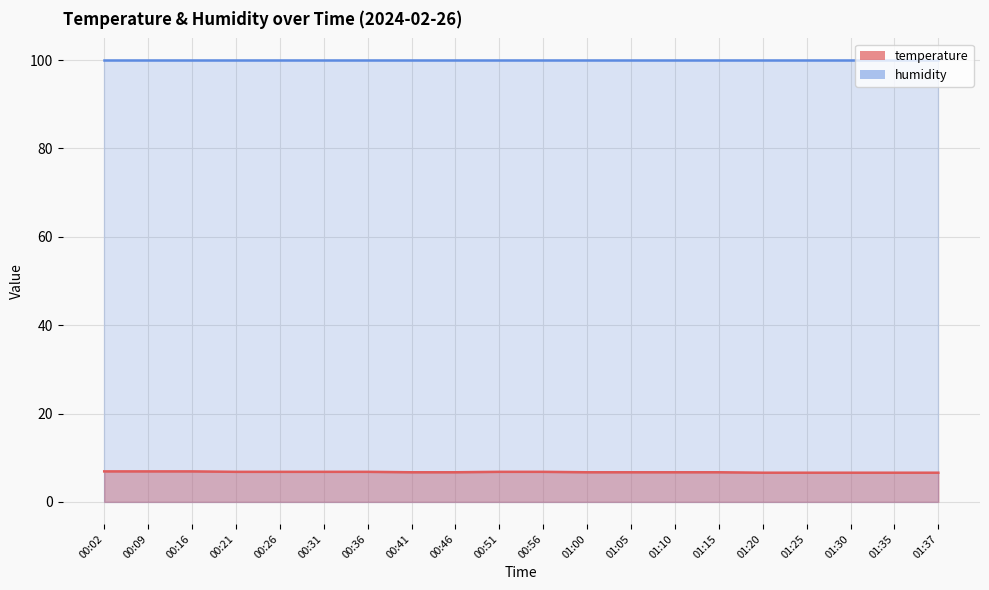

What is the minimum value shown in the chart?

6.6